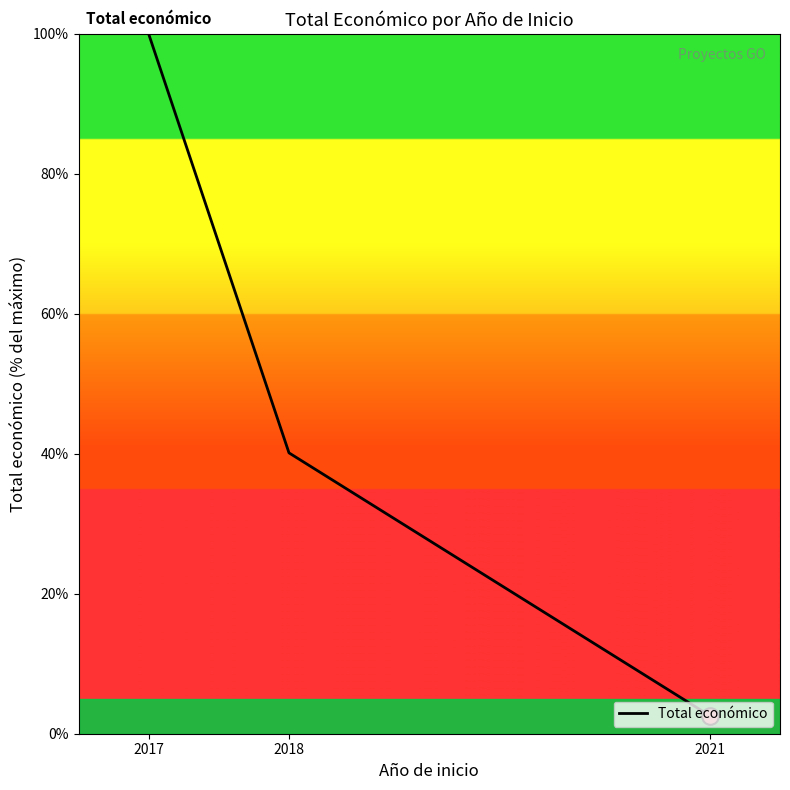

Rank the categories by value from lowest to highest.

2021, 2018, 2017